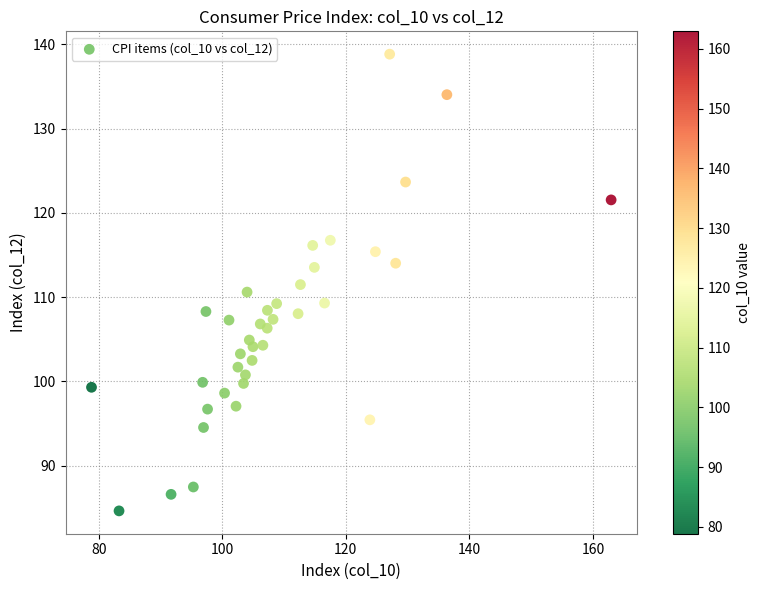

What is the range of Y values (max minus min)?

54.2